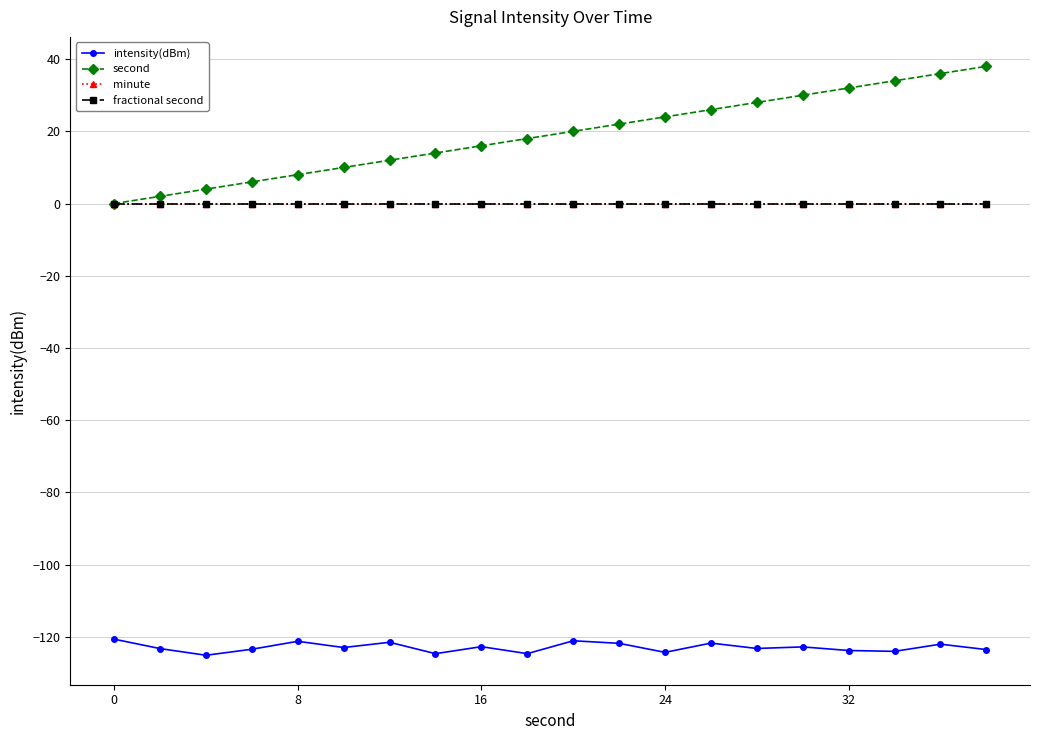

Reading left to right, what are all the values shown in this chart?

intensity(dBm): -120.6	-123.2	-125.1	-123.4	-121.2	-122.9	-121.5	-124.6	-122.7	-124.6	-121.1	-121.8	-124.3	-121.7	-123.2	-122.8	-123.8	-124.0	-122.0	-123.5
second: 0.0	2.0	4.0	6.0	8.0	10.0	12.0	14.0	16.0	18.0	20.0	22.0	24.0	26.0	28.0	30.0	32.0	34.0	36.0	38.0
minute: 0.0	0.0	0.0	0.0	0.0	0.0	0.0	0.0	0.0	0.0	0.0	0.0	0.0	0.0	0.0	0.0	0.0	0.0	0.0	0.0
fractional second: 0.0	0.0	0.0	0.0	0.0	0.0	0.0	0.0	0.0	0.0	0.0	0.0	0.0	0.0	0.0	0.0	0.0	0.0	0.0	0.0